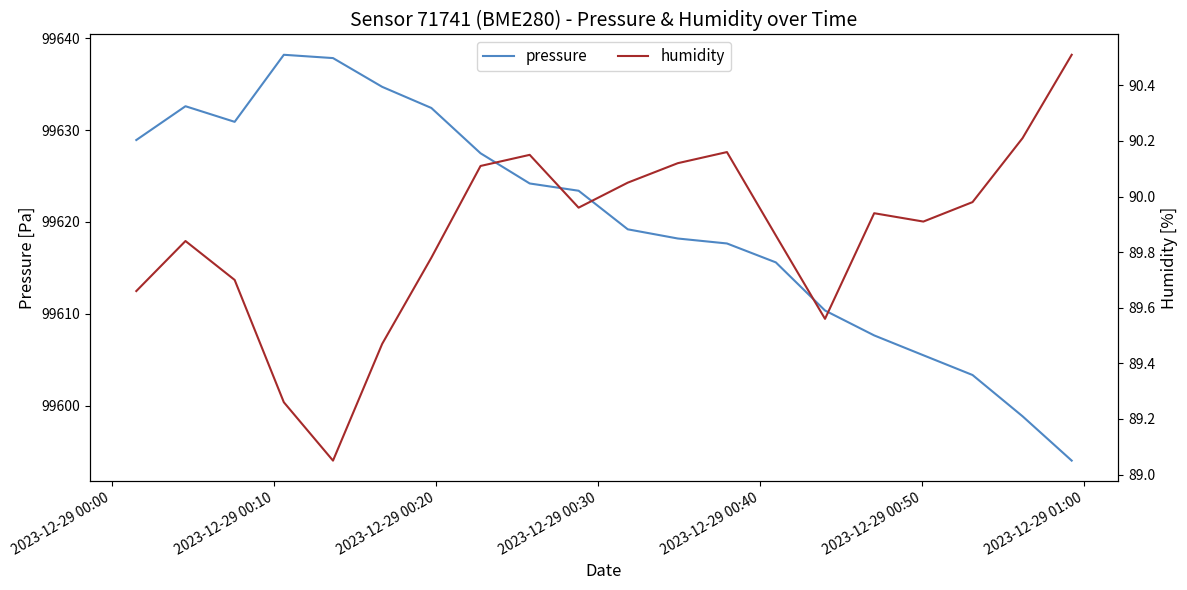

How many lines are shown in the chart?

2